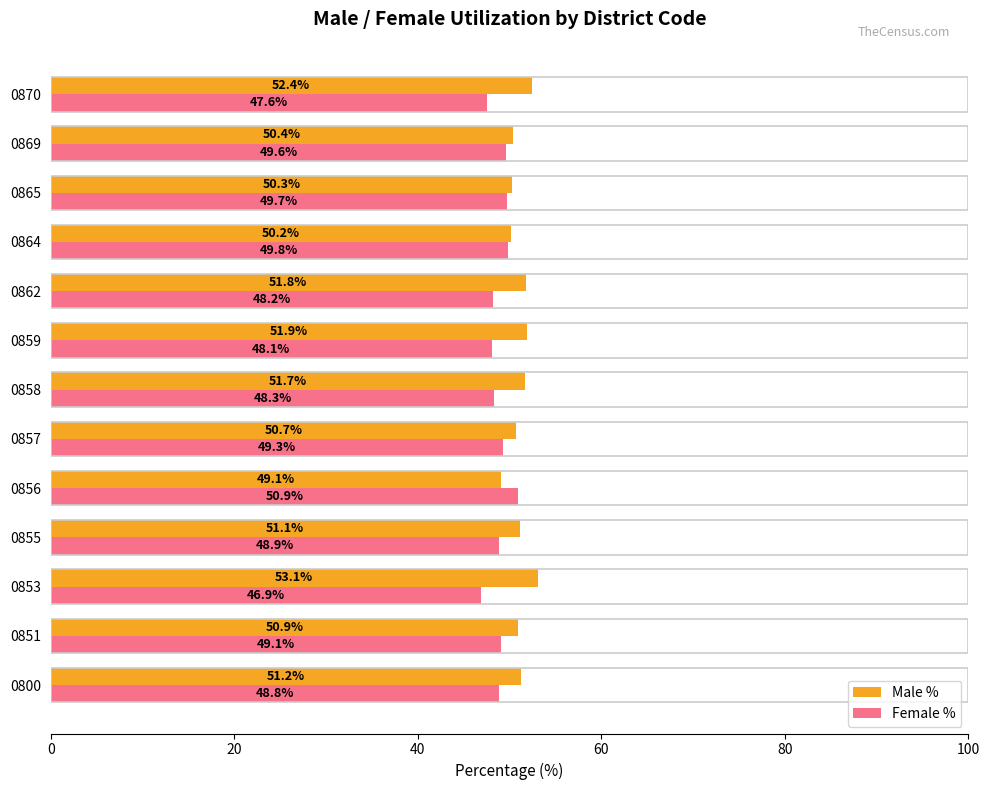

Rank the categories by Male % value from lowest to highest.

0856, 0864, 0865, 0869, 0857, 0851, 0855, 0800, 0858, 0862, 0859, 0870, 0853